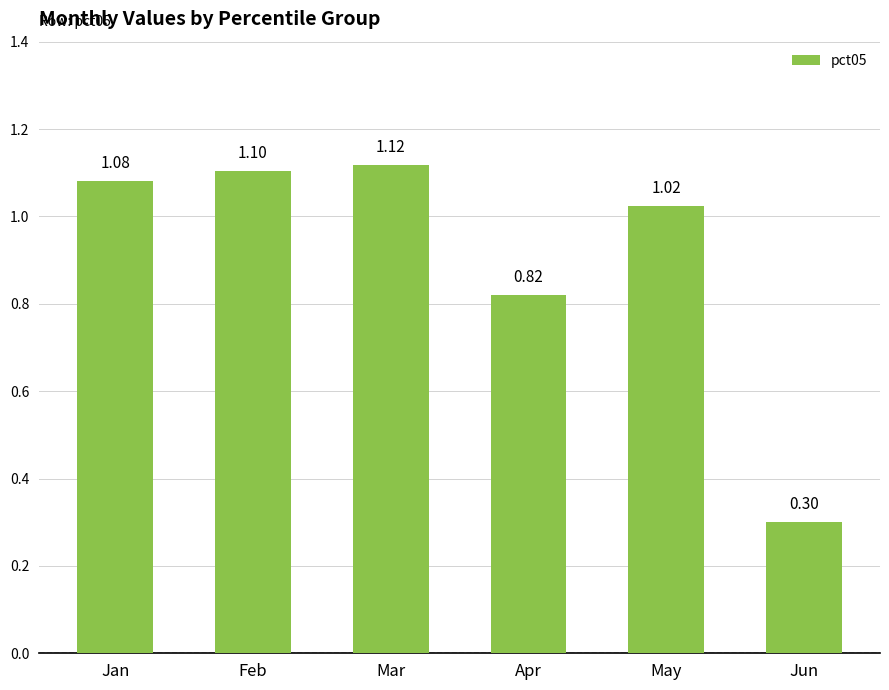

True or false: the data shows 0.3 at May.

False